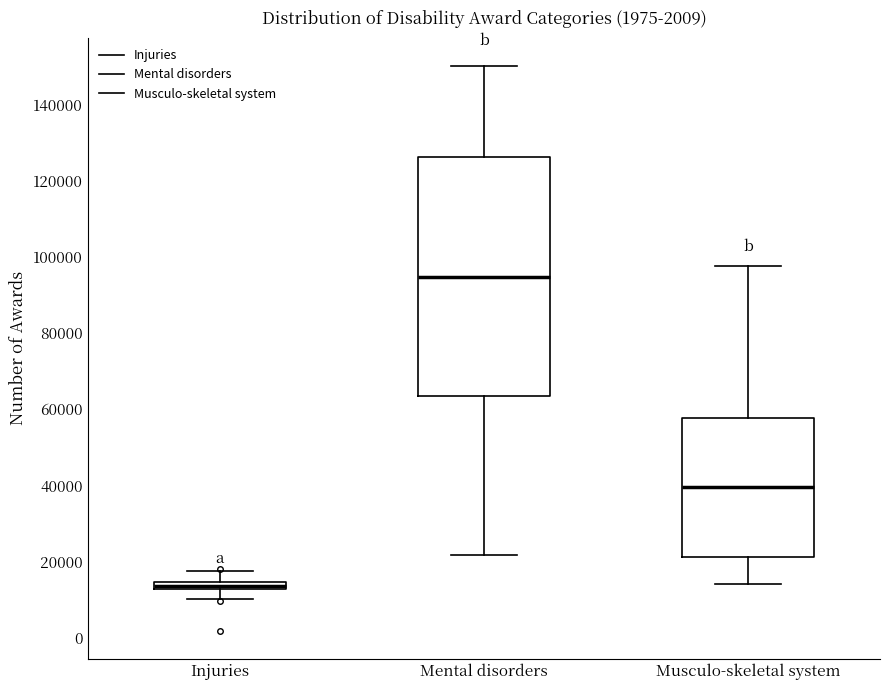

Which box has the lowest median line?

Injuries